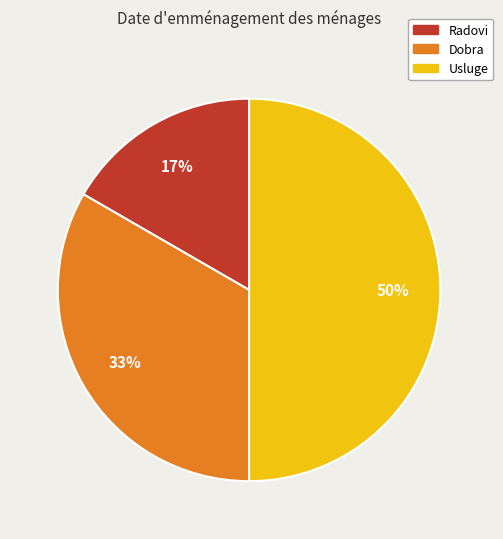

How many segments does this pie chart have?

3